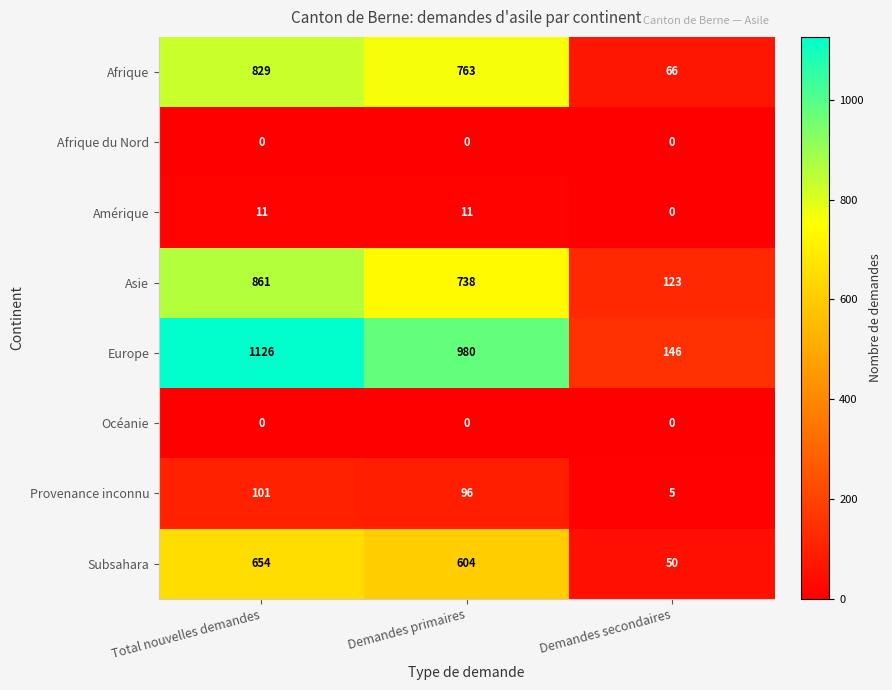

Where does the Asie series first go above 738?

Total nouvelles demandes